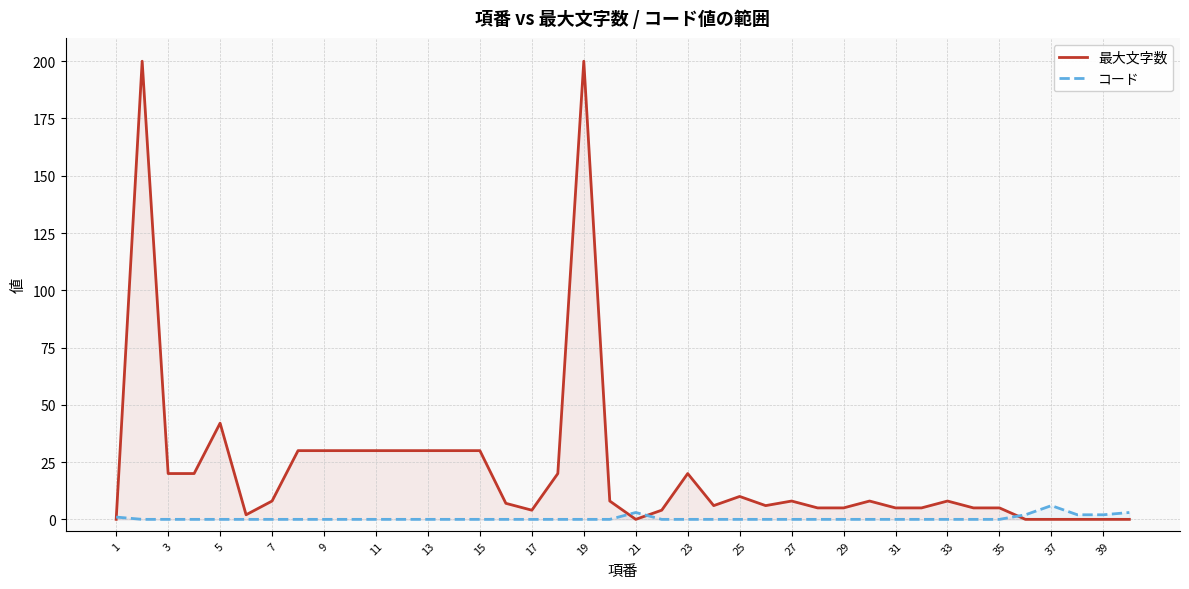

What is the maximum value shown in the chart?

200